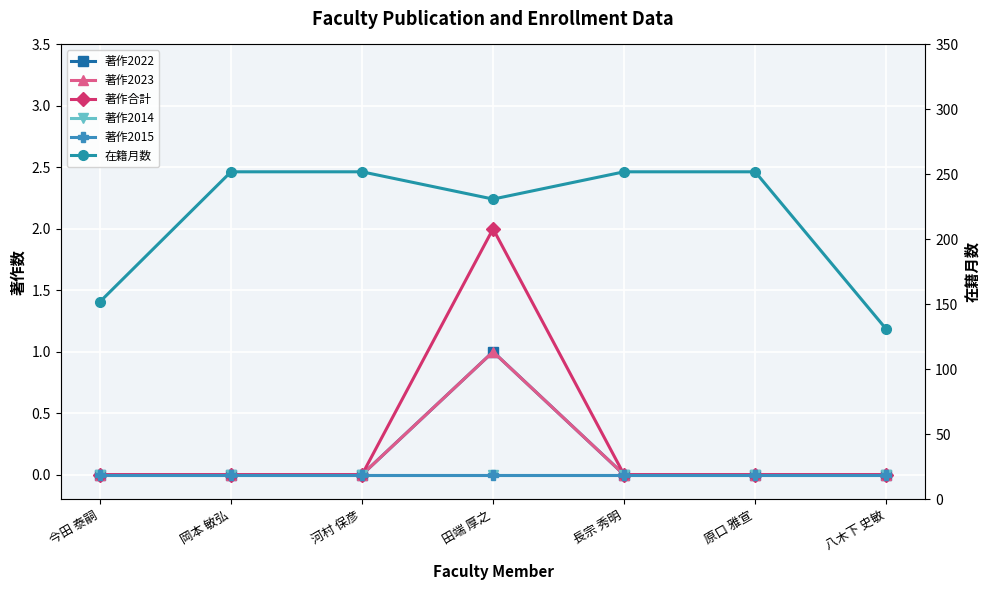

What is the label of the 3rd point from the right?

長宗 秀明